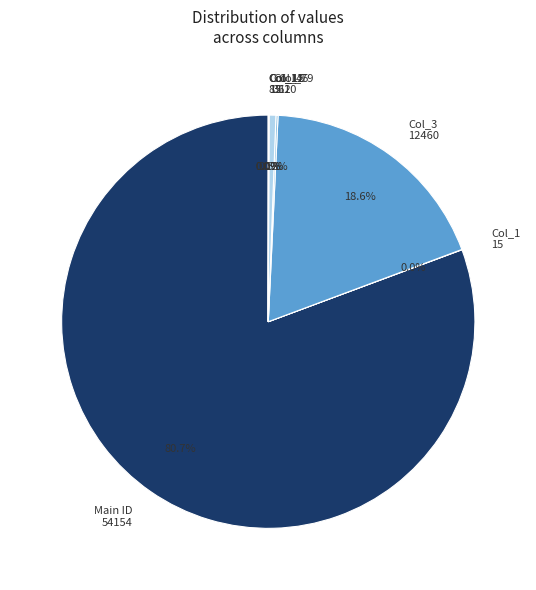

Which category has the biggest portion of the pie?

Main ID 54154